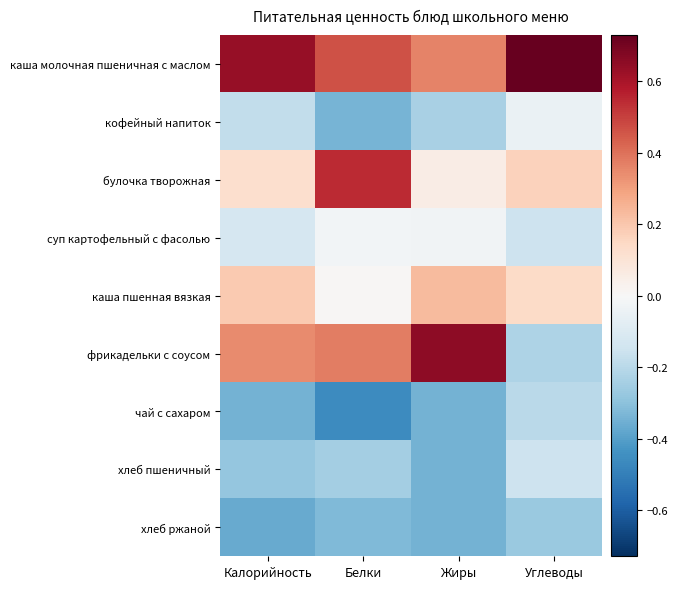

At how many categories does at least one series exceed 0?

4